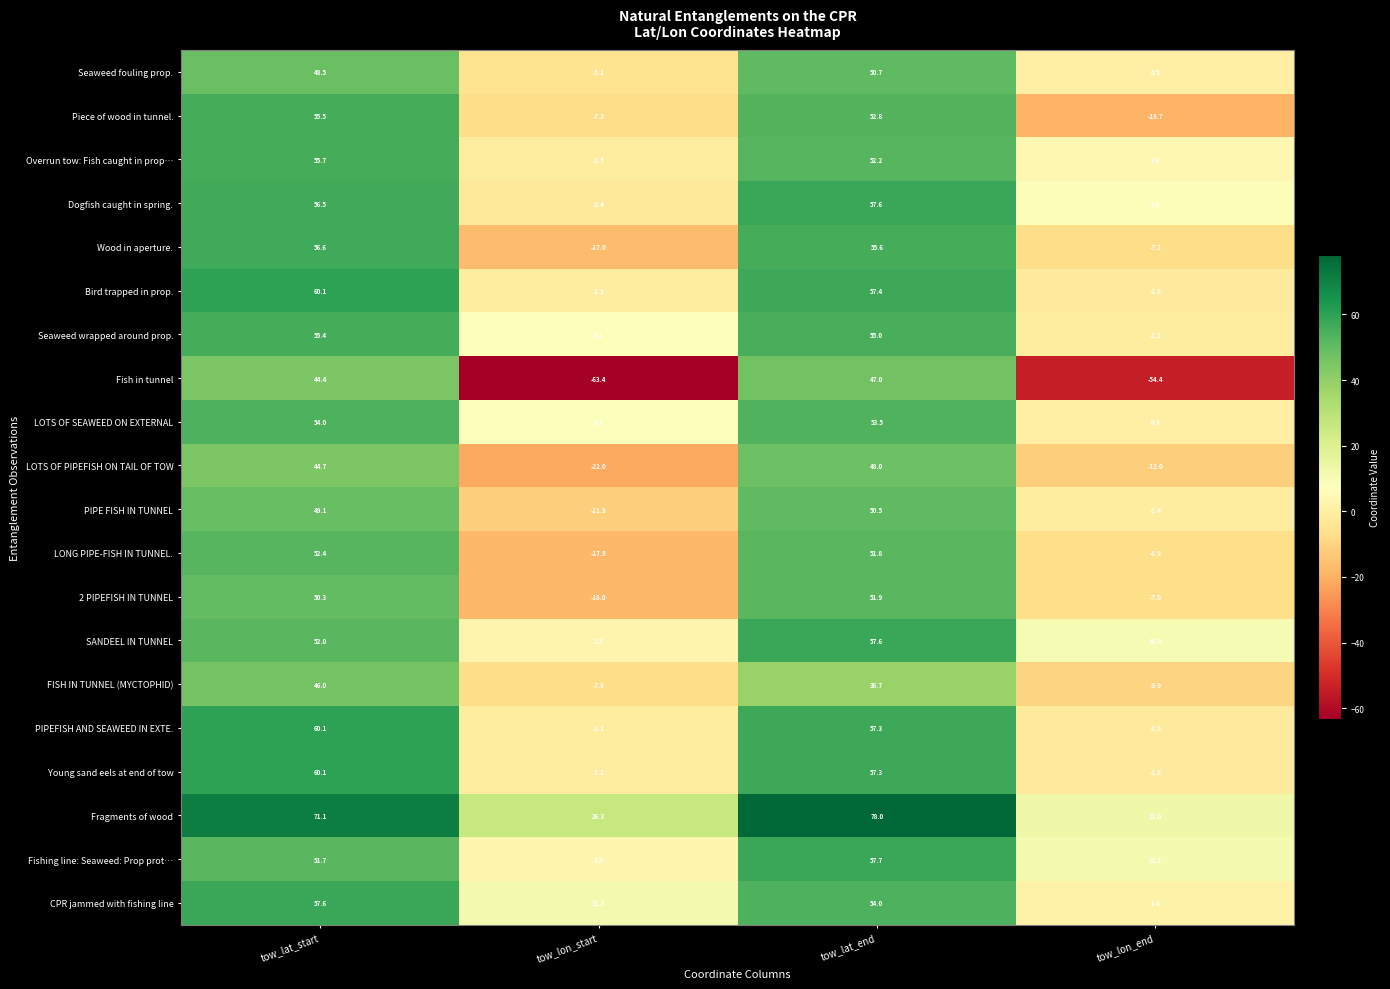

Which series has the widest spread of values?

Fish in tunnel